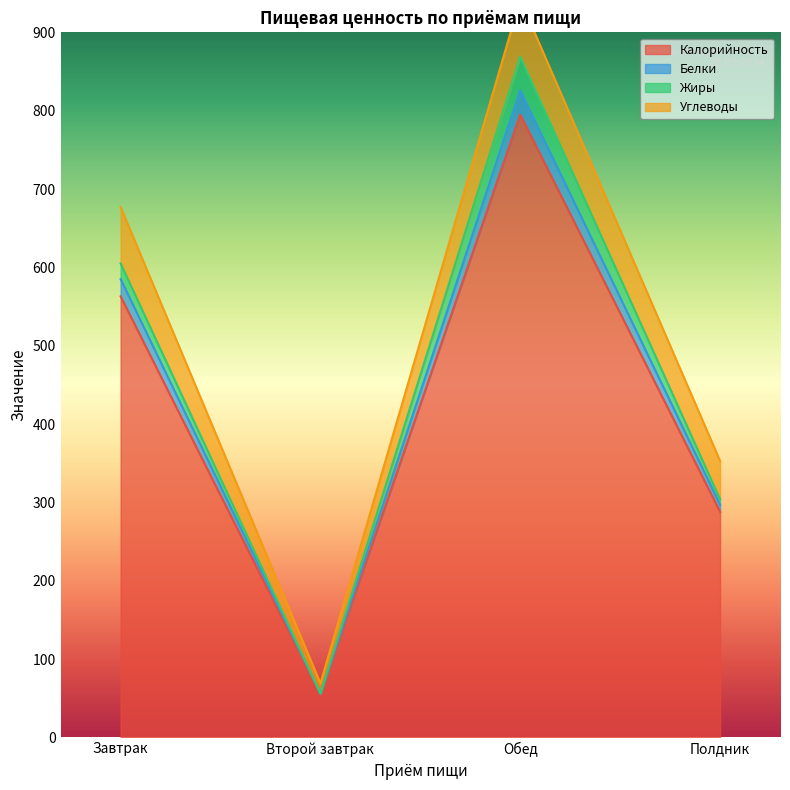

At which category does Калорийность reach its first local peak?

Обед